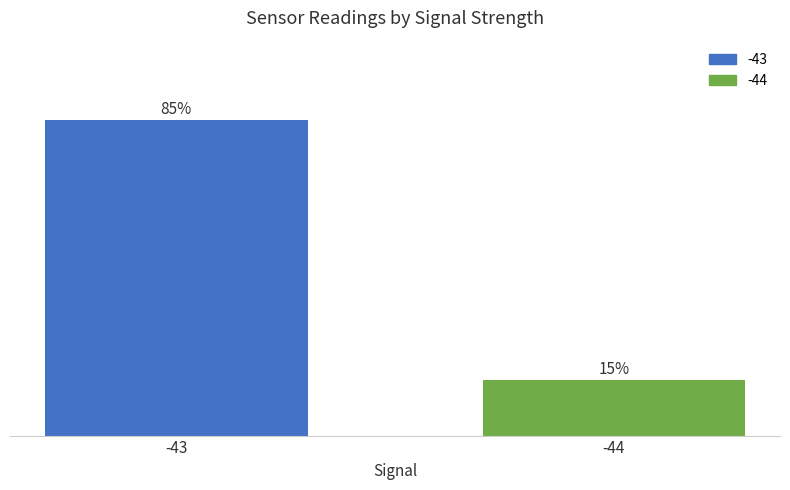

Rank the categories by value from highest to lowest.

-43, -44